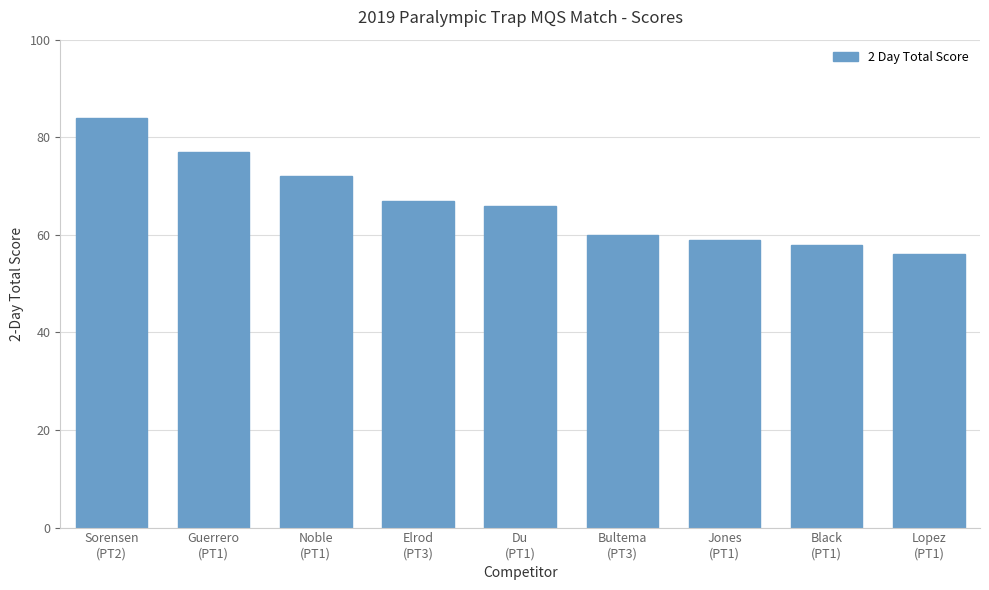

What is the average value?

67